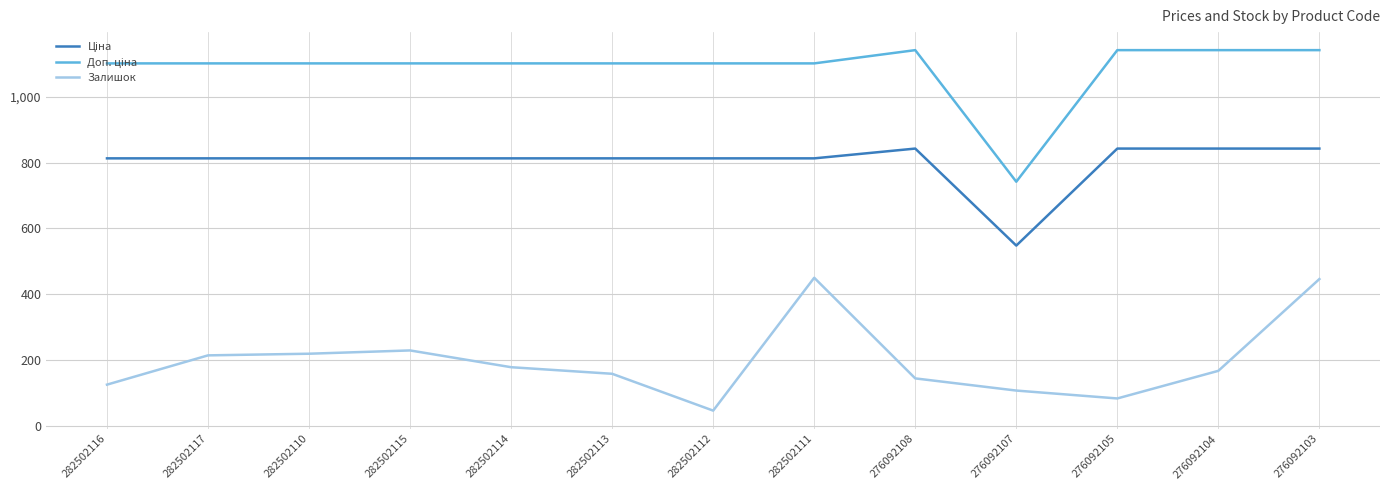

How many lines are shown in the chart?

3